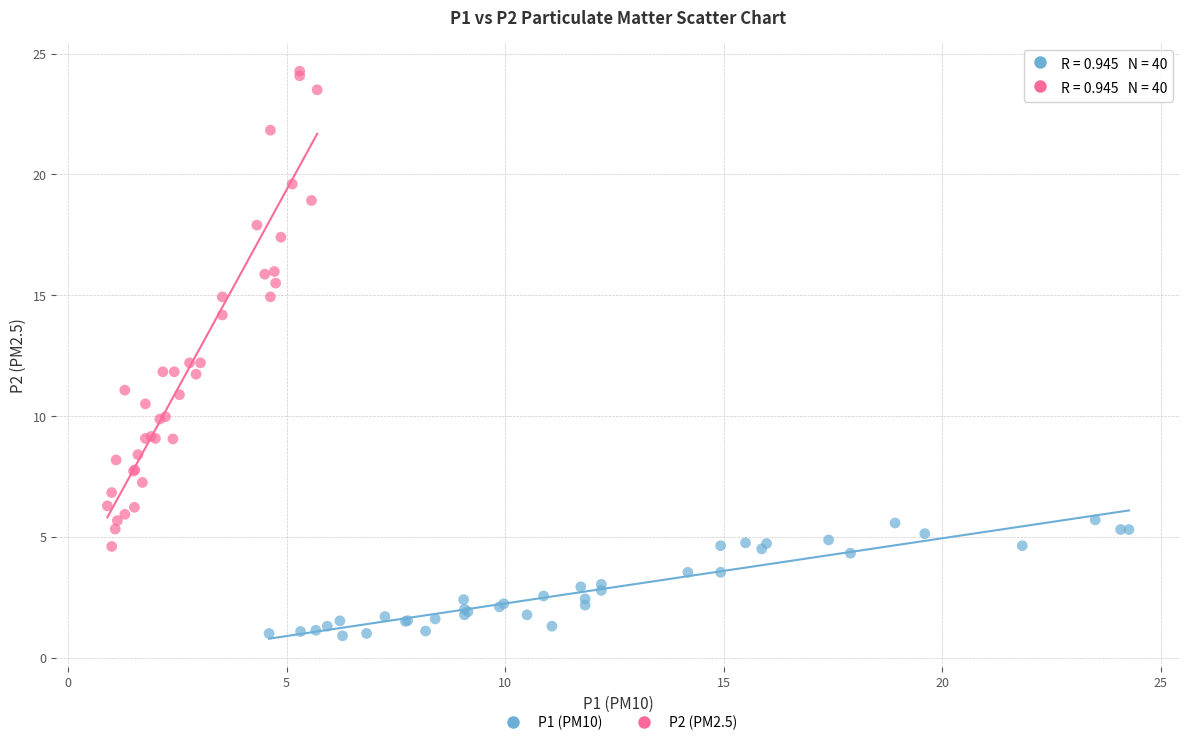

Which series contains the lowest Y value?

P1 (PM10)